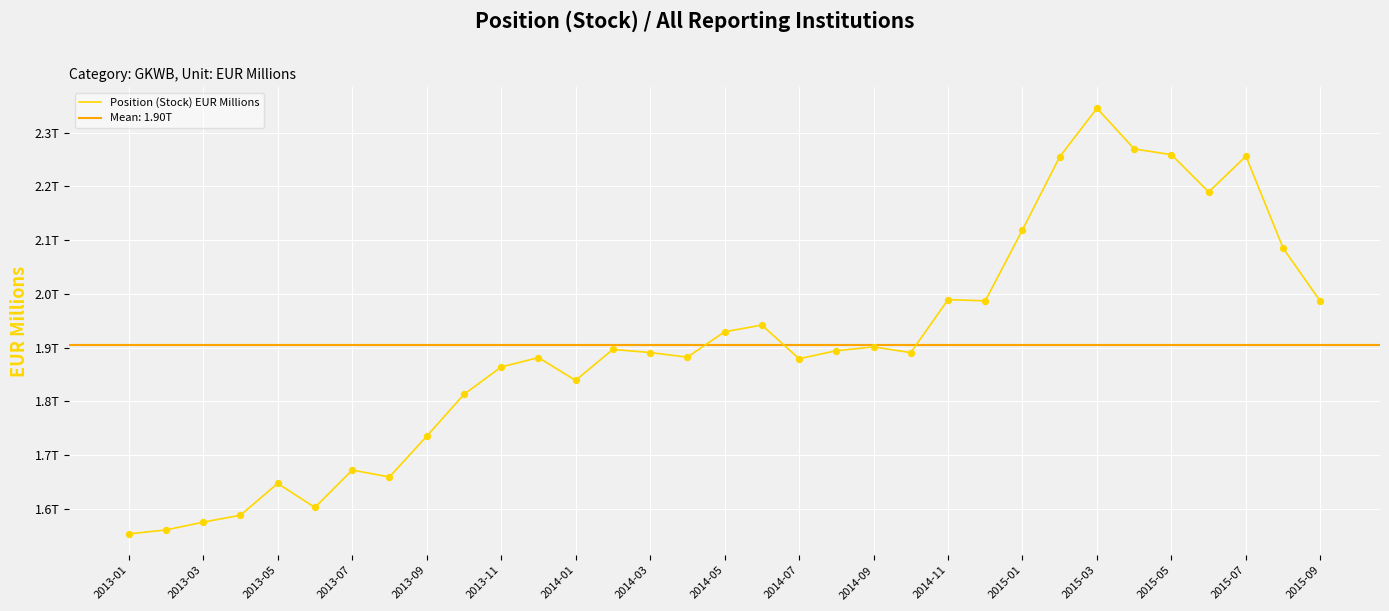

Between 28 and 21, which is larger?

28